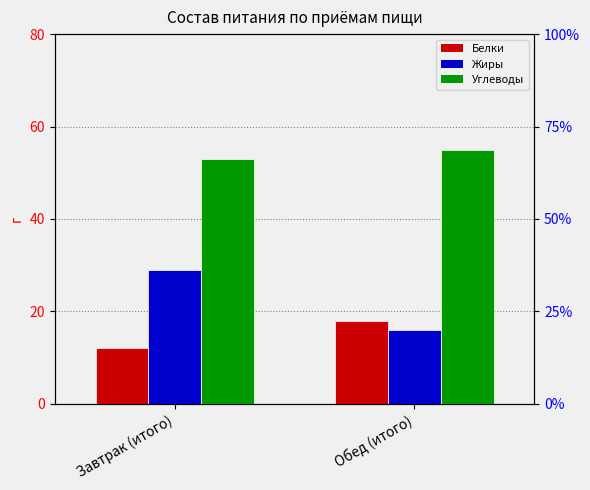

Which category has the lowest value in the Жиры series?

Обед (итого)